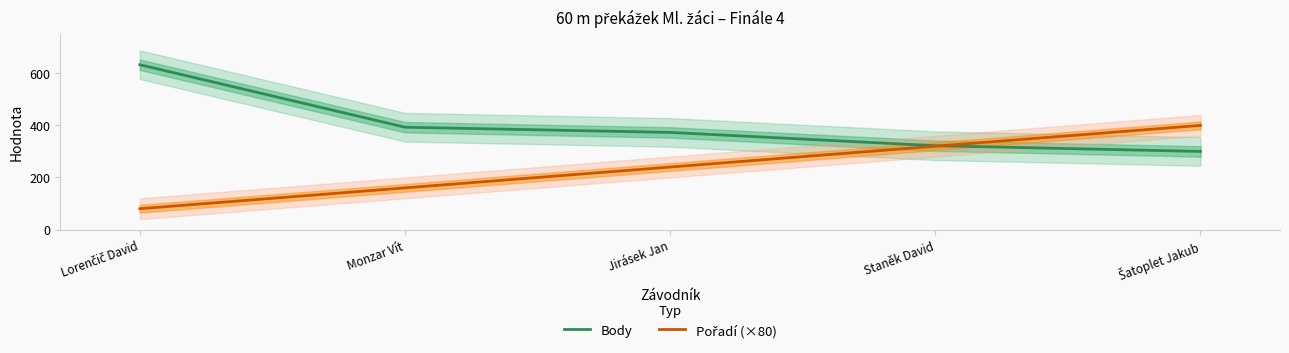

What is the difference between the maximum and minimum values in the Body series?

333